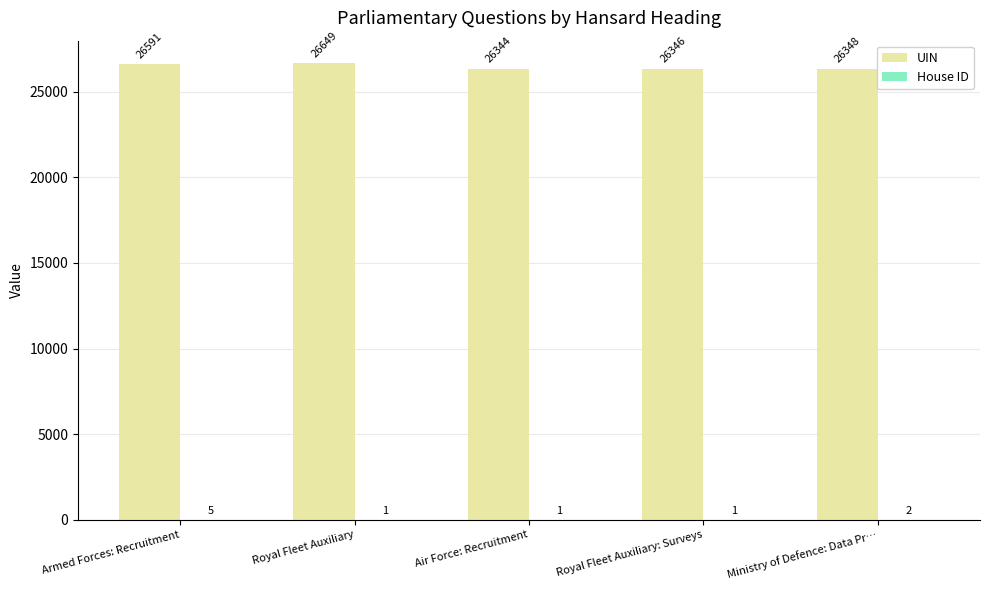

Is it true that UIN equals 26348 at Ministry of Defence: Data Pr…?

True